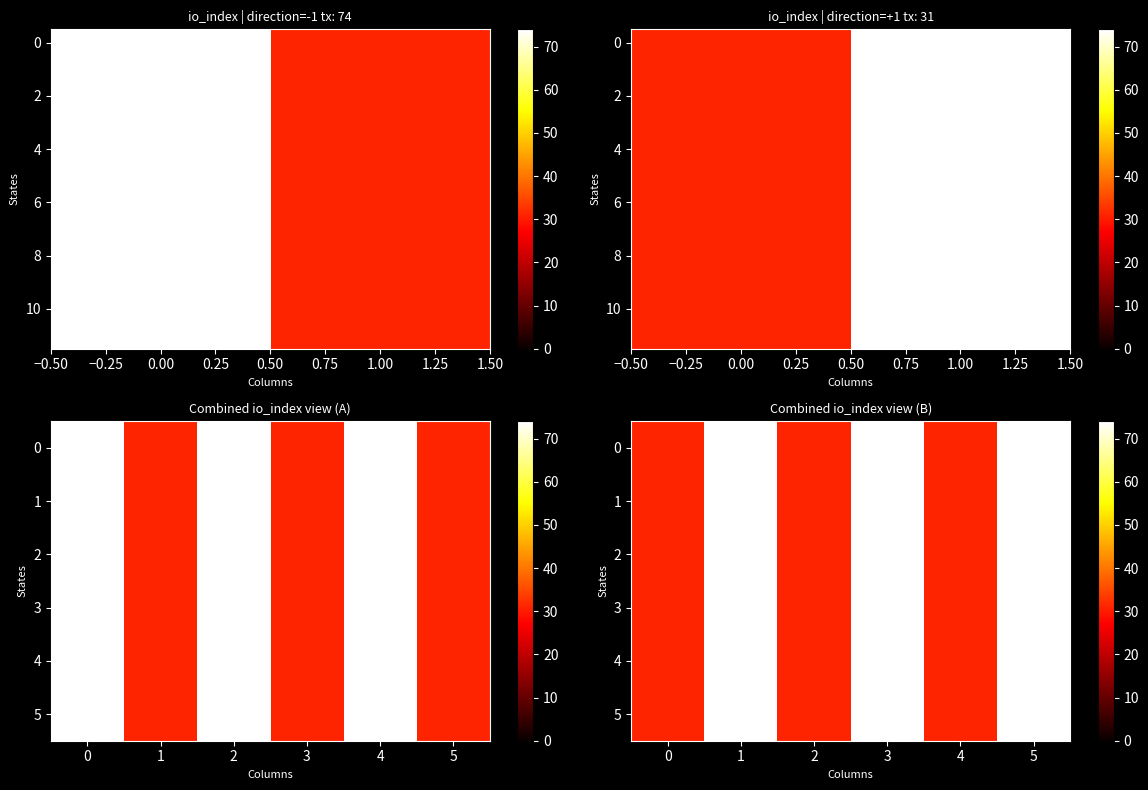

Count the number of categories in the chart.

2